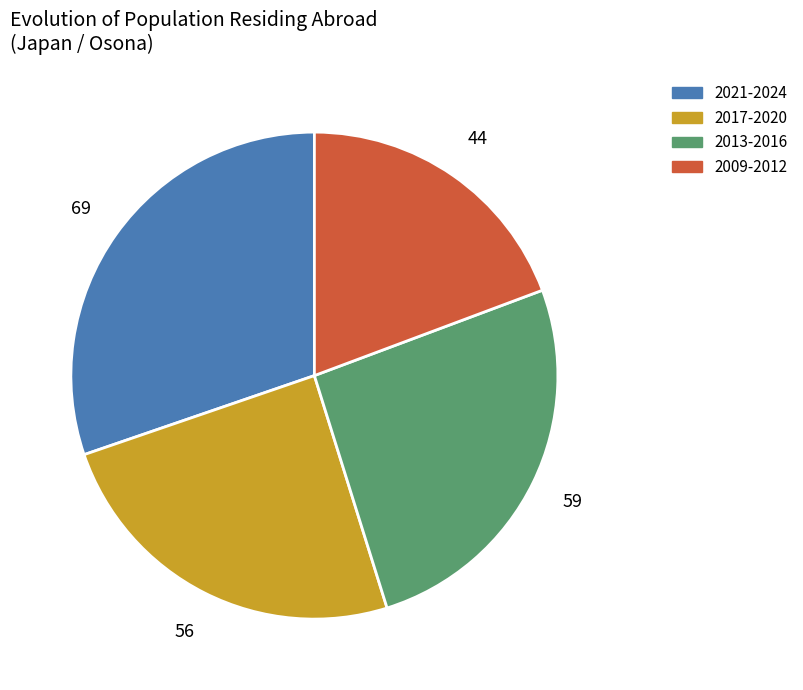

How many segments does this pie chart have?

4